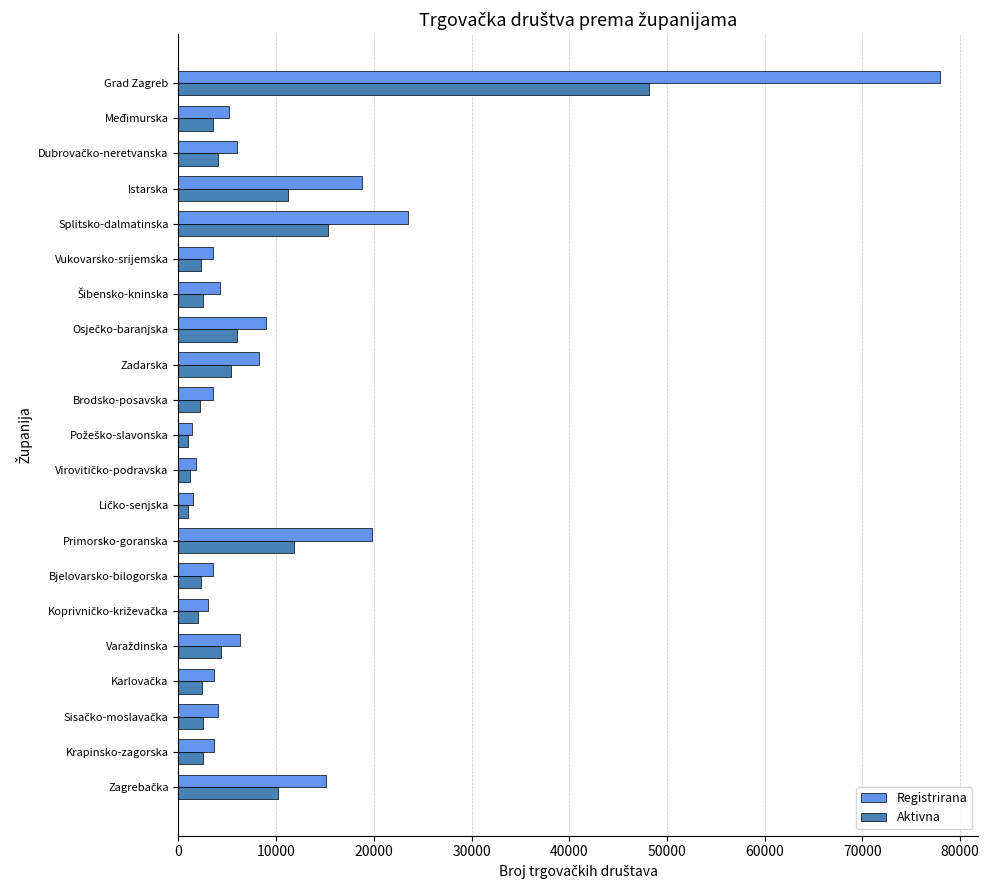

Which series has the largest range (max minus min)?

Registrirana